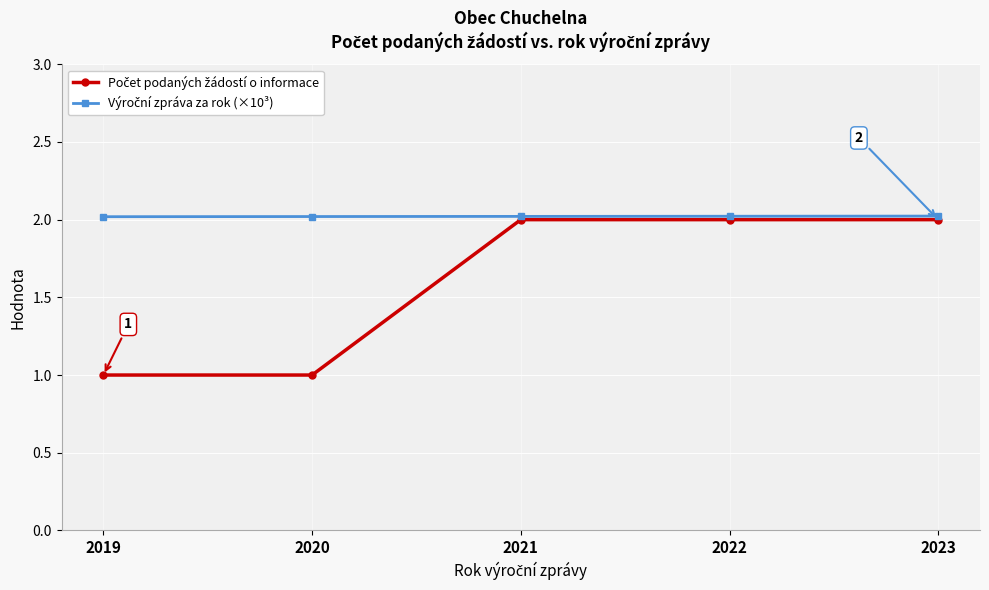

What is the total value across all series at 2020?

3.0